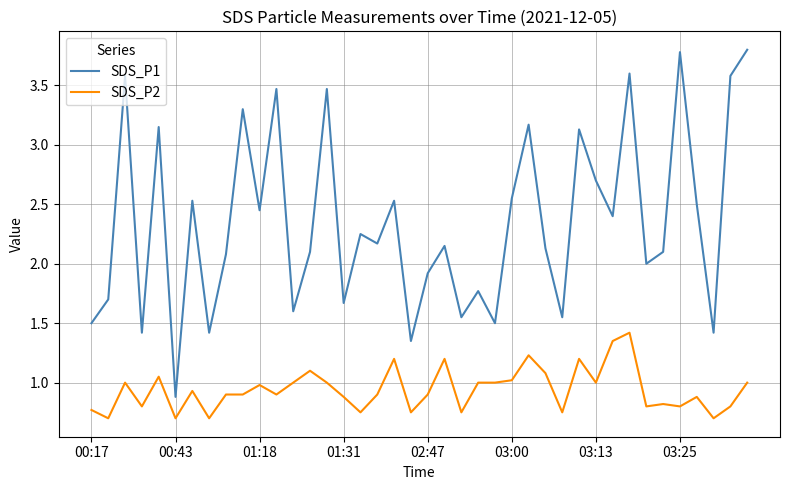

Does the chart have visible grid lines?

Yes